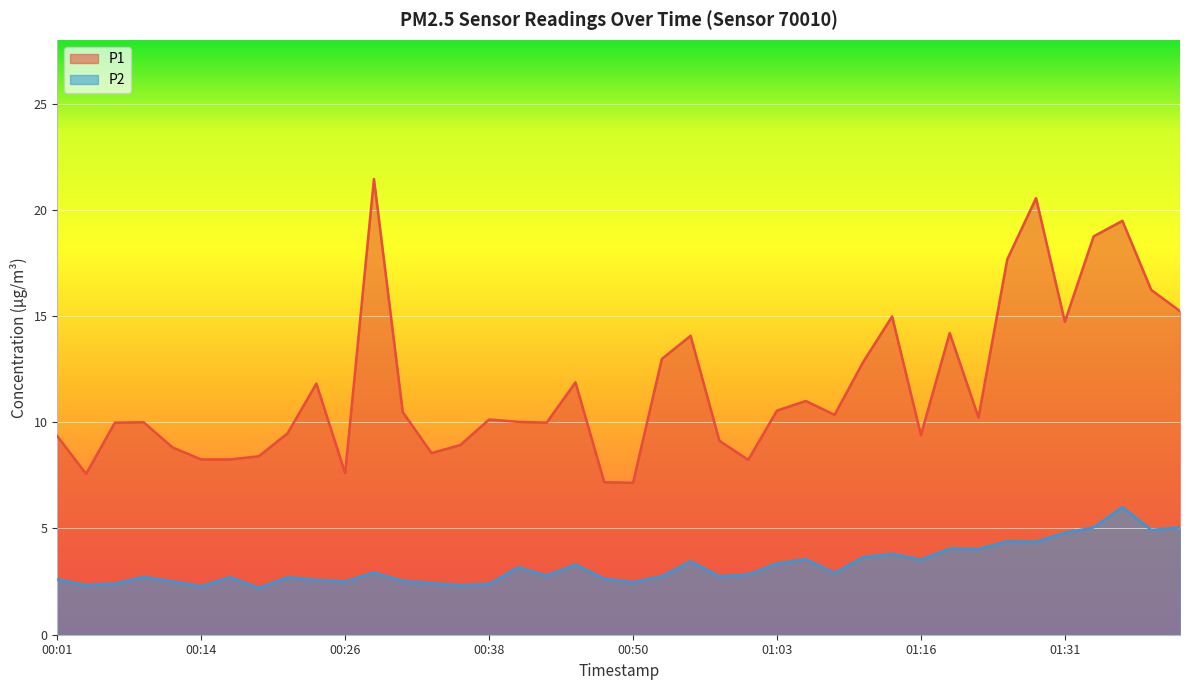

What is the greatest value displayed?

21.4